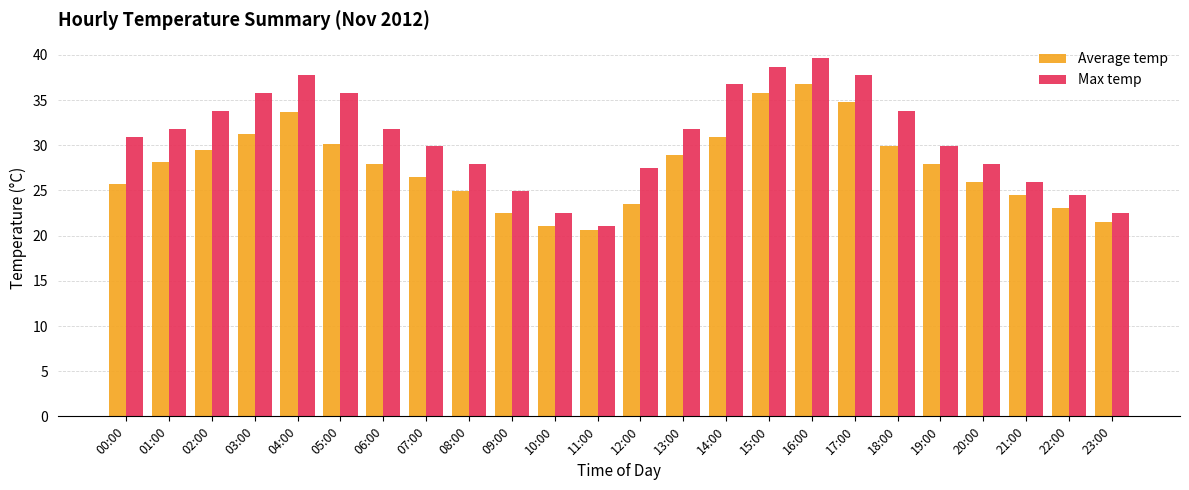

Which series has the widest spread of values?

Max temp